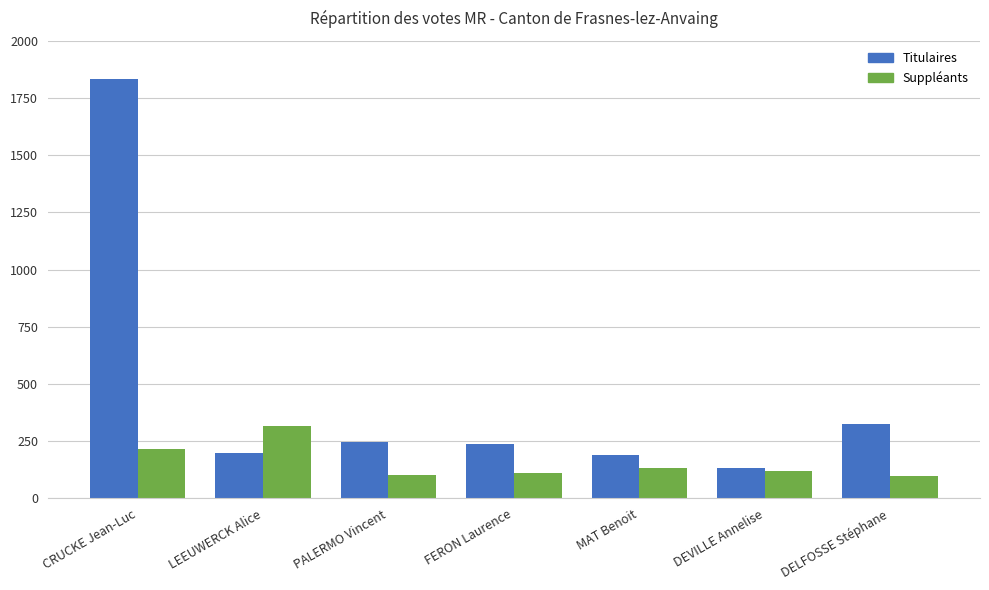

What is the spread (max minus min) of values at FERON Laurence?

127